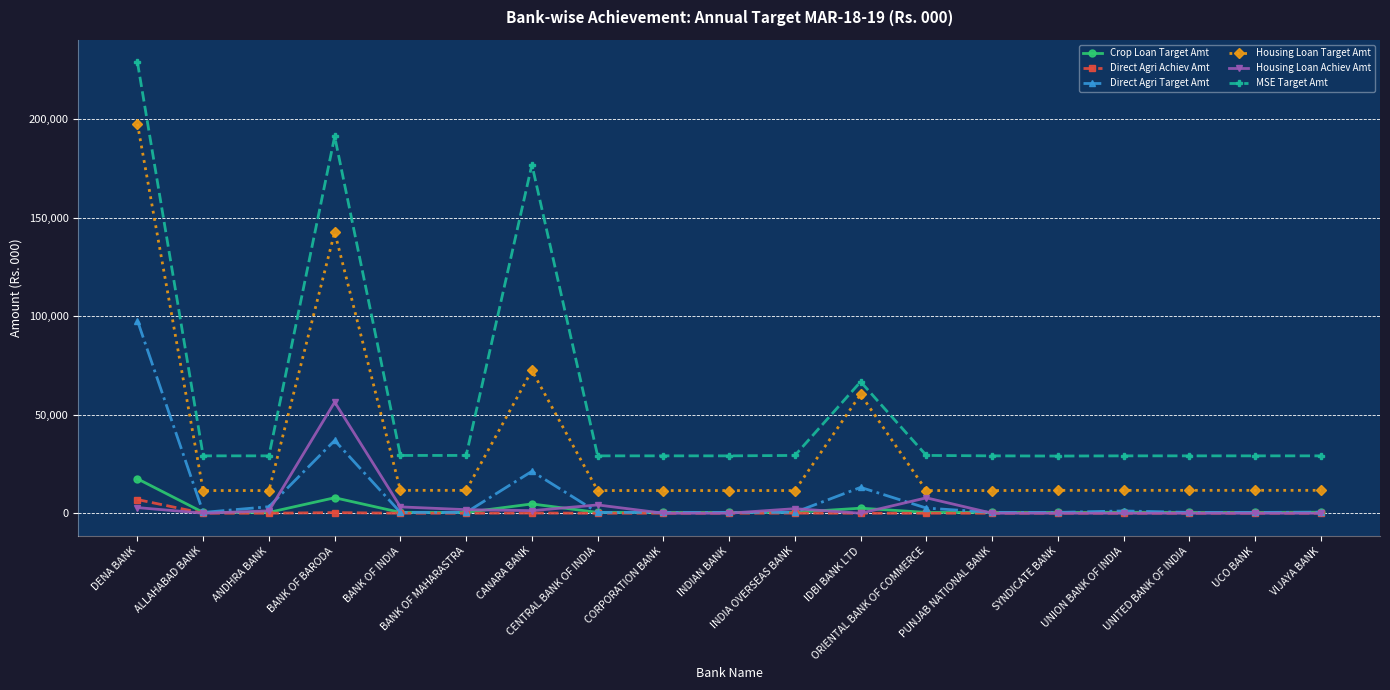

What is the maximum value shown in the chart?

228750